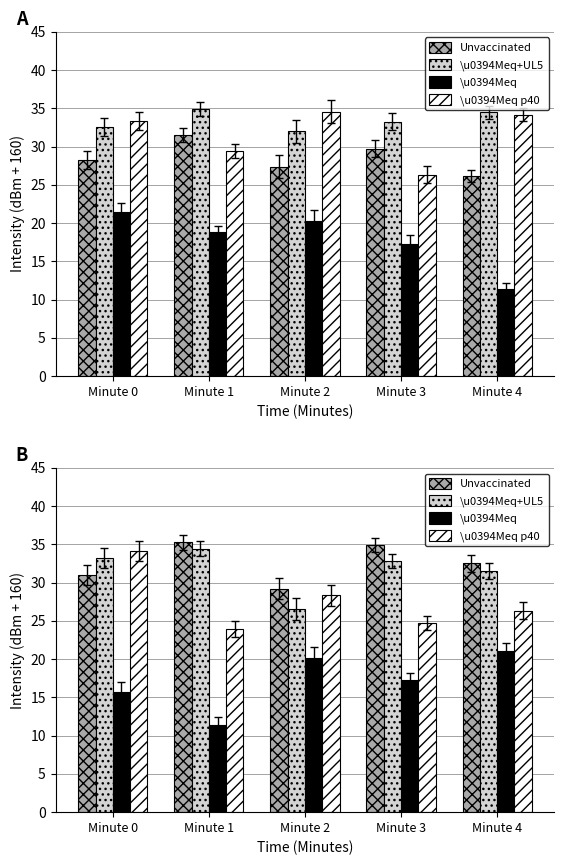

At which label does \u0394Meq+UL5 reach its peak?

Minute 1